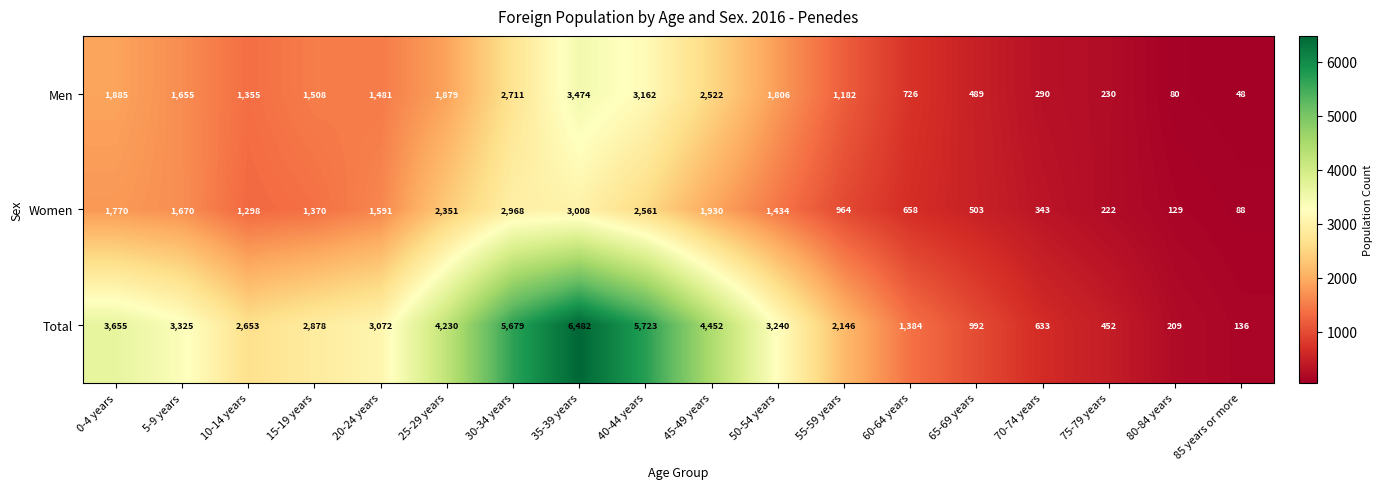

What is the spread (max minus min) of values at 70-74 years?

343